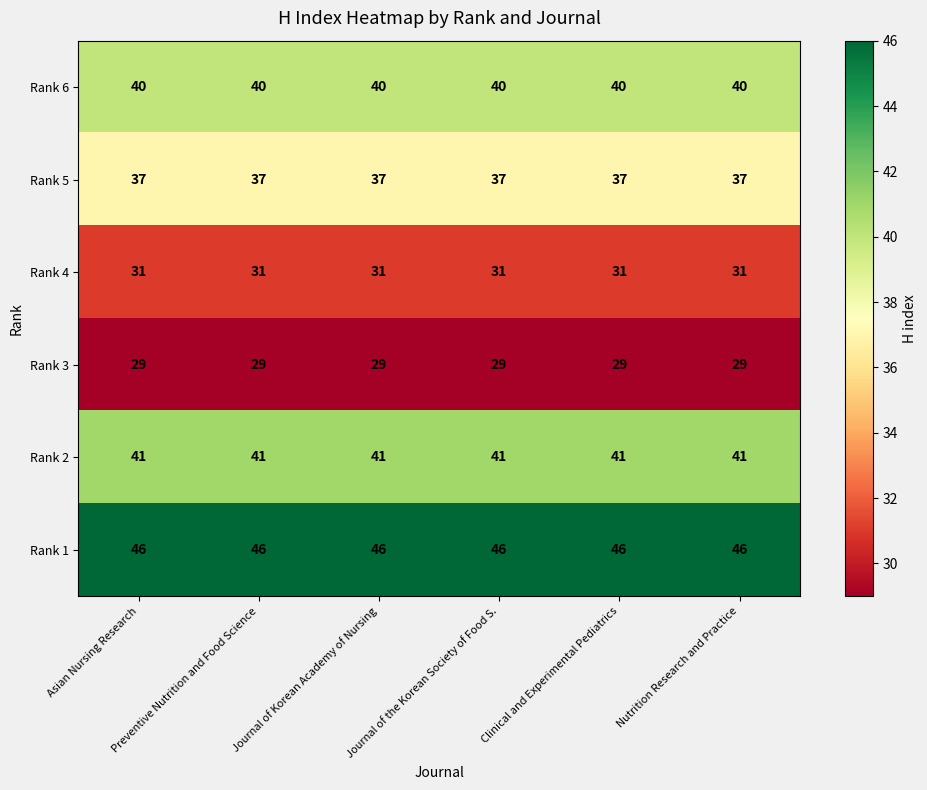

What is the greatest value displayed?

46